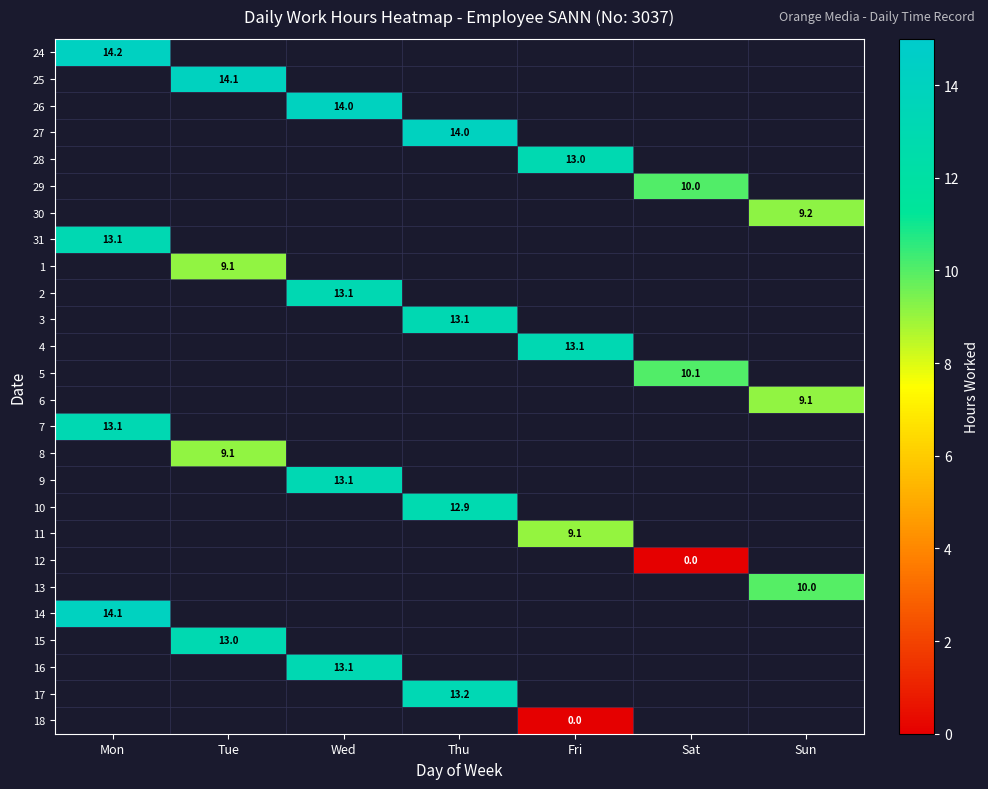

Between Sat and Mon, which is larger?

Mon